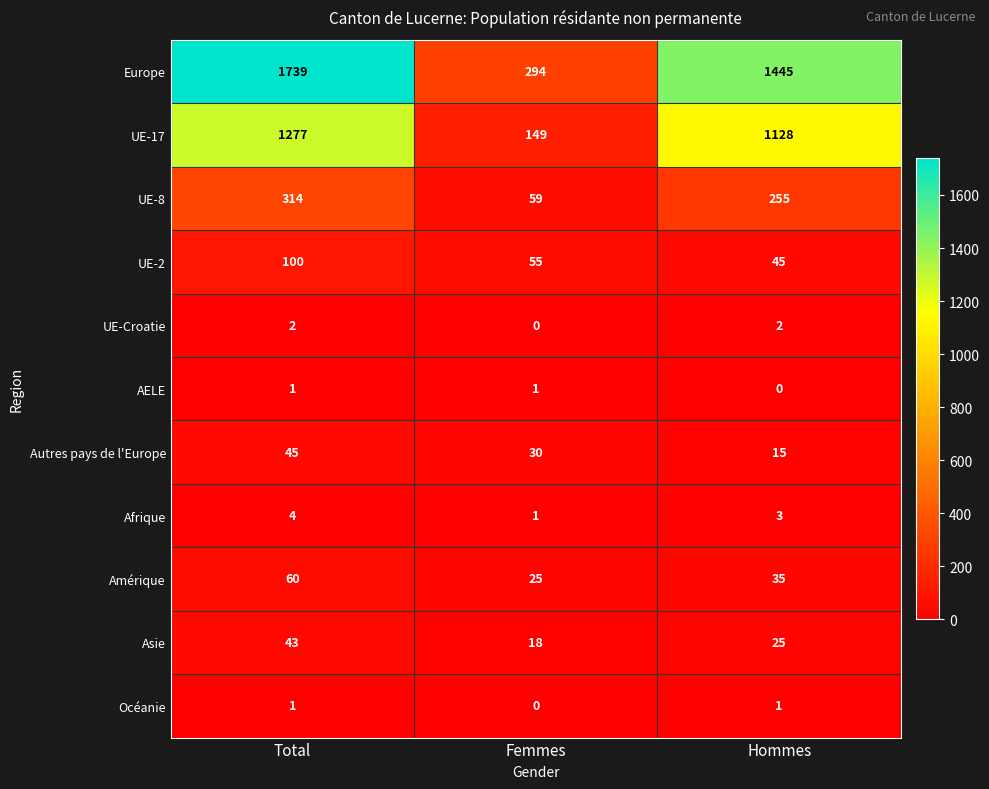

At which category does the chart reach its peak across all series?

Total